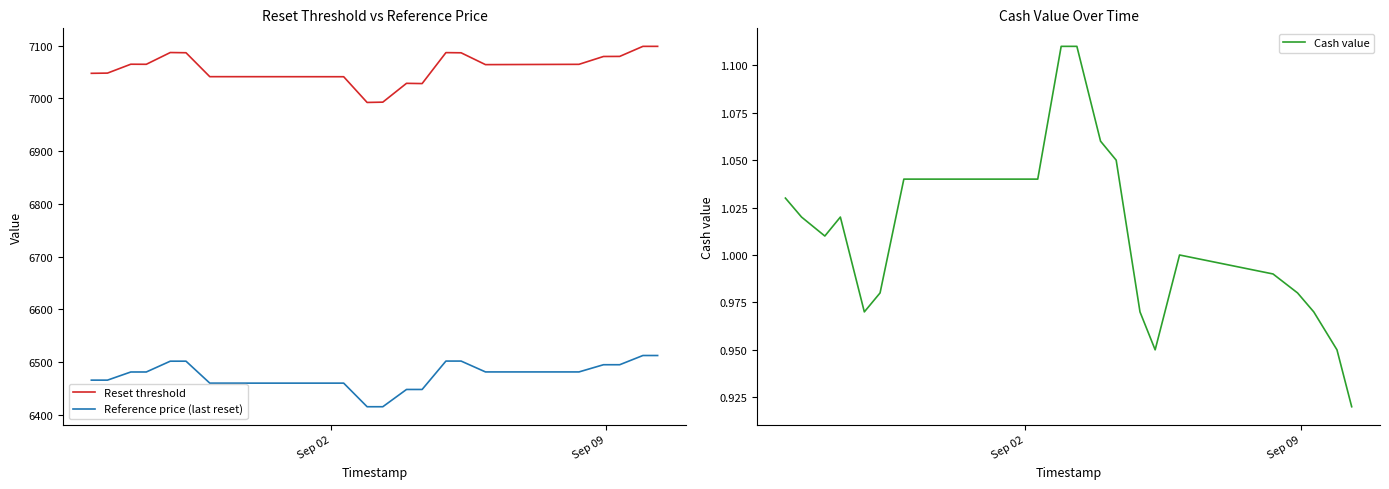

True or false: Reset threshold and Reference price (last reset) cross at least once.

False